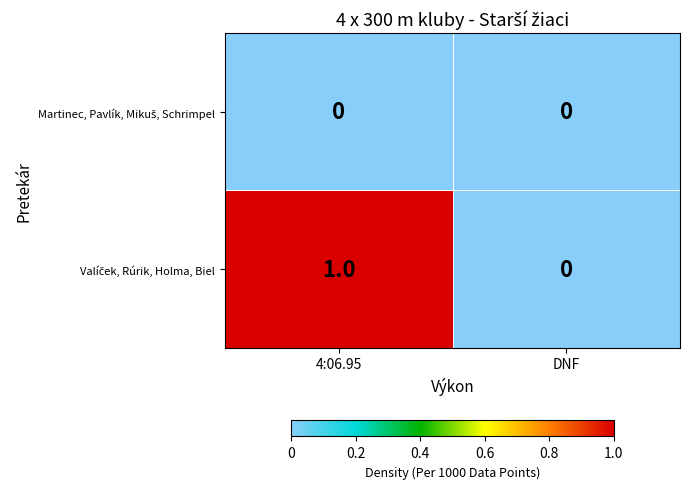

Which category has the highest value across all series?

4:06.95